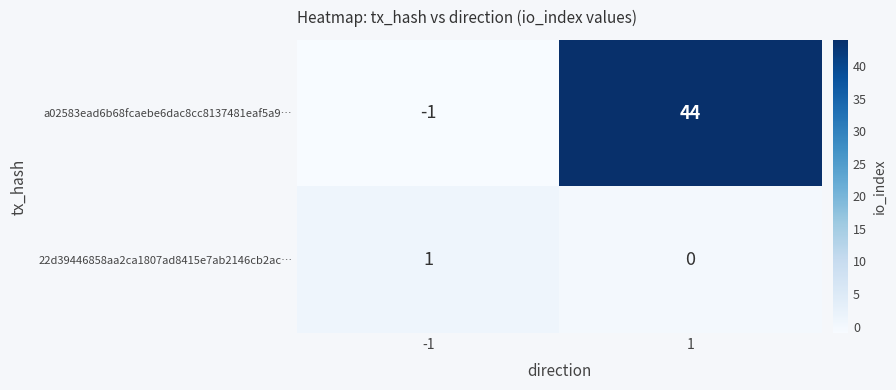

List the series in order of their peak value, lowest first.

22d39446858aa2ca1807ad8415e7ab2146cb2ac…, a02583ead6b68fcaebe6dac8cc8137481eaf5a9…